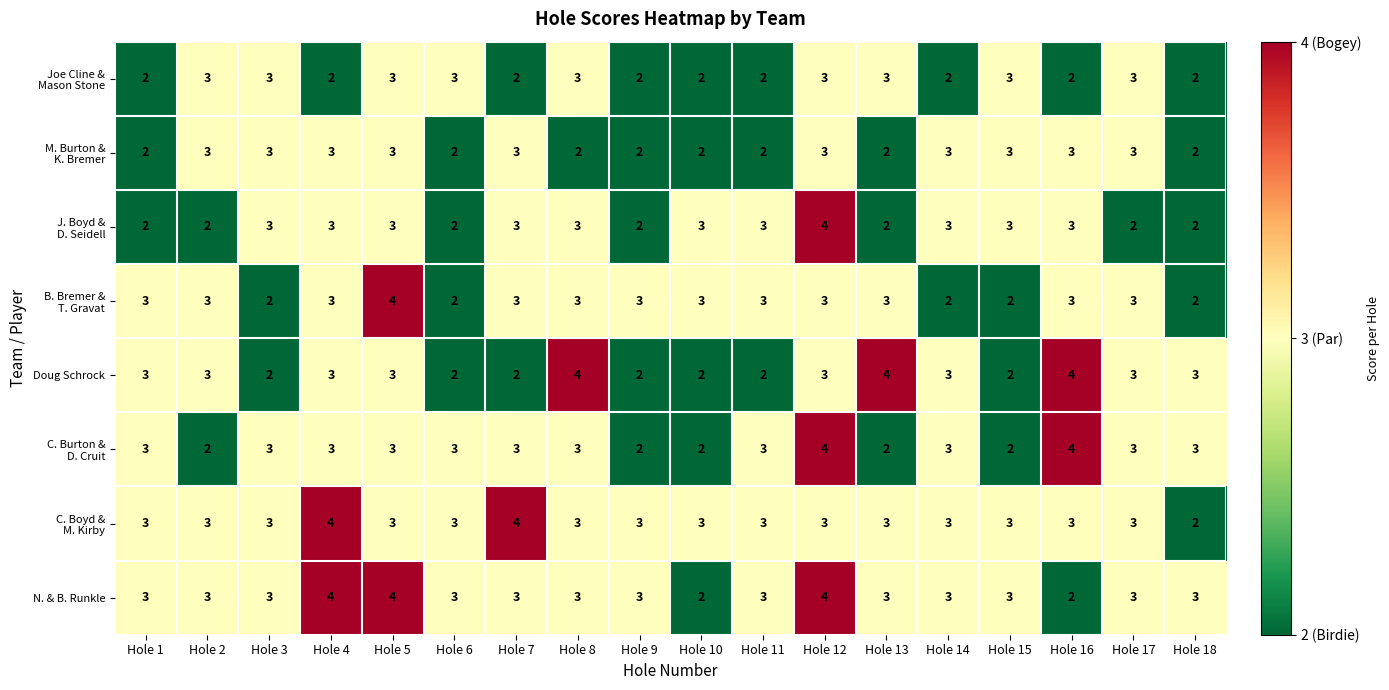

How many series are shown in this chart?

8